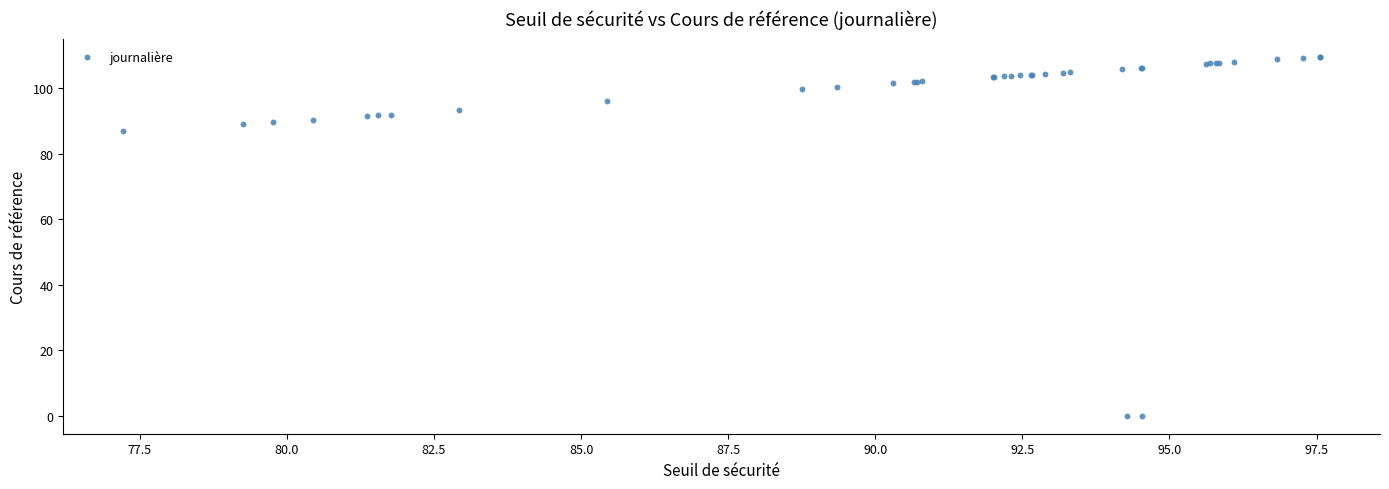

What Y value in the scatter plot is closest to 54?

86.8